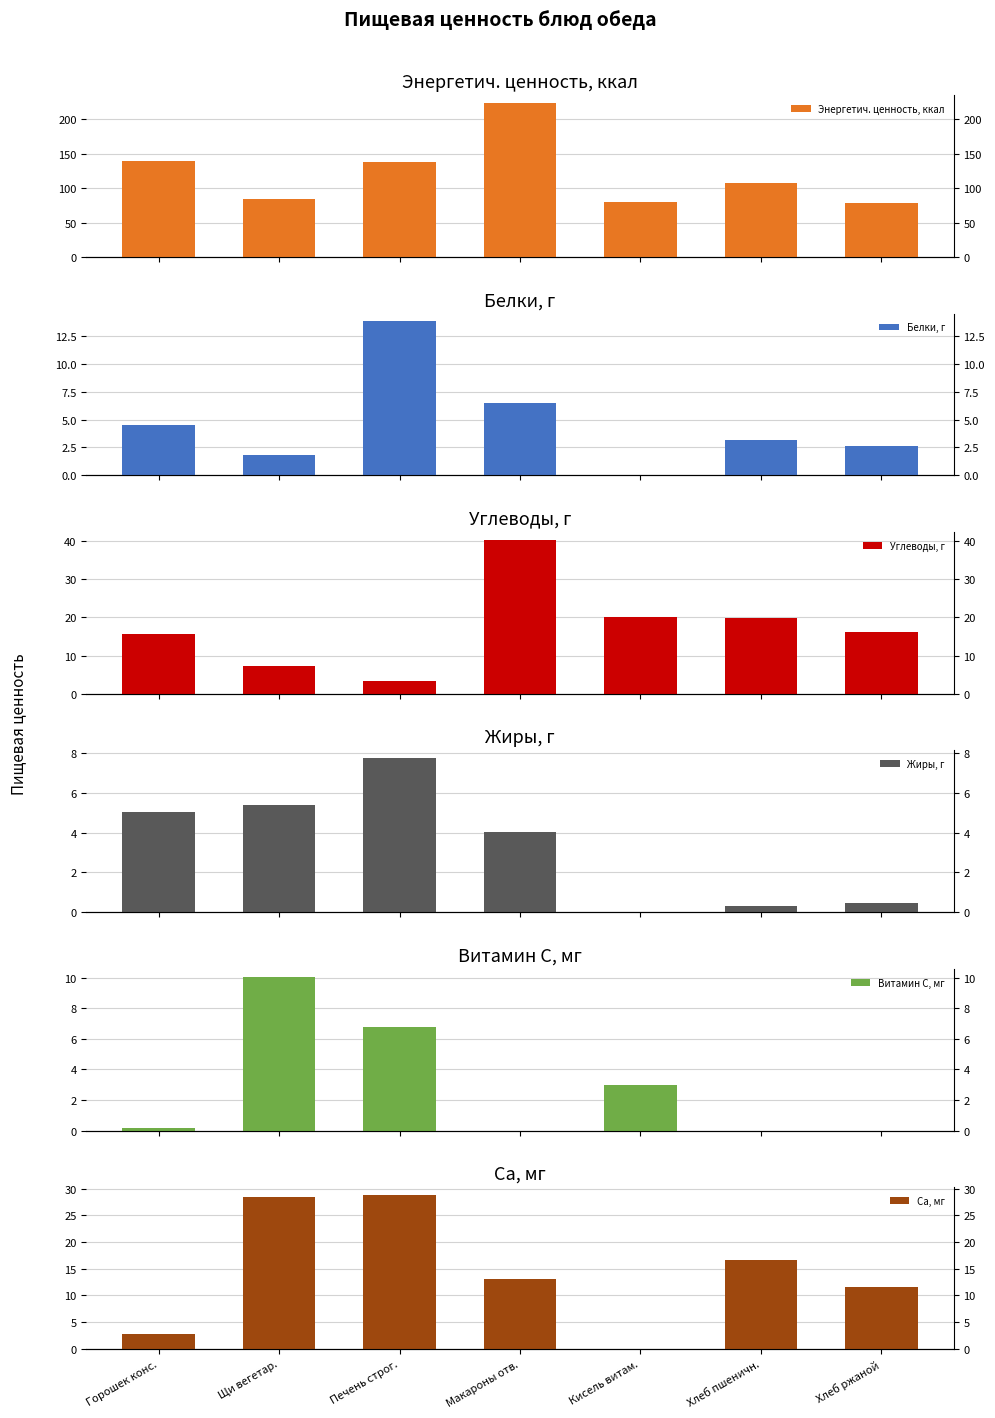

What is the average value of the Жиры, г series?

3.3